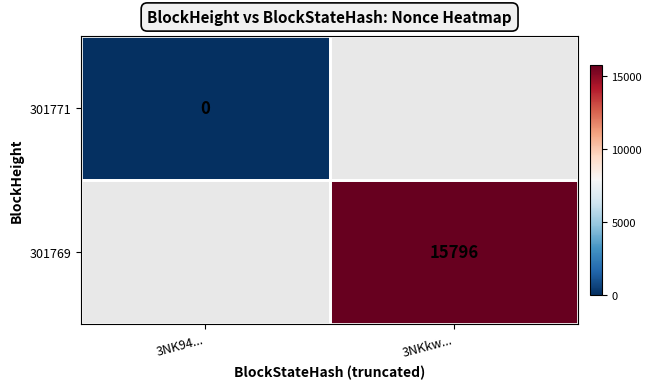

Is the value of 301769 at 3NKkw... greater than the value of 301771 at 3NK94...?

Yes